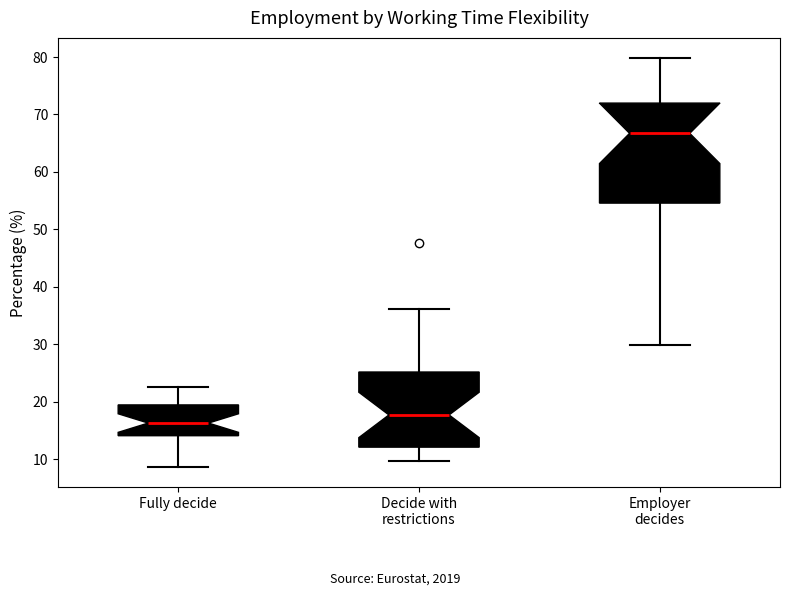

Which box has the highest median line?

Employer decides